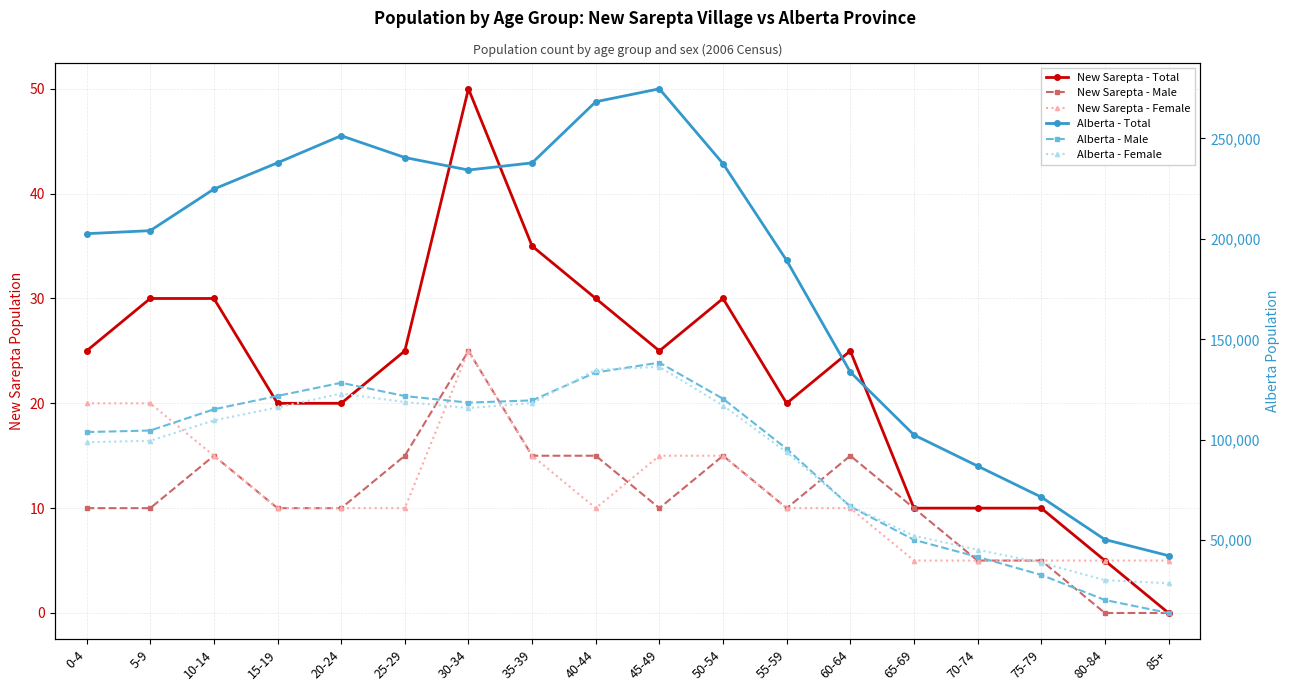

Which series ends up on top after the final intersection of Alberta - Female and Alberta - Male?

Alberta - Female